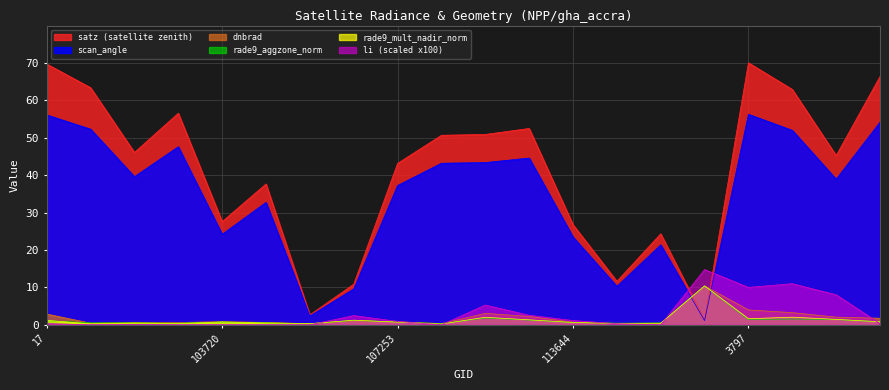

Reading left to right, transcribe all the data shown in this chart.

dnbrad: 2.9	0.4	0.7	0.6	0.8	0.6	0.3	1.1	0.8	0.3	3.1	2.2	0.7	0.3	0.4	10.4	4.0	3.3	2.1	1.8
satz: 69.7	63.4	46.1	56.6	27.6	37.7	2.7	10.9	43.1	50.7	50.9	52.5	26.8	11.6	24.3	1.3	70.0	62.9	45.2	66.4
scan_angle: 56.1	52.3	39.6	47.6	24.2	32.7	2.4	9.6	37.2	43.2	43.4	44.6	23.5	10.3	21.4	1.1	56.3	52.0	38.9	54.2
rade9_aggzone_norm: 1.1	0.5	0.5	0.4	0.8	0.5	0.3	1.2	0.8	0.3	1.8	1.3	0.6	0.4	0.5	10.4	1.4	1.6	1.4	0.8
rade9_mult_nadir_norm: 1.2	0.3	0.5	0.3	0.8	0.5	0.3	1.2	0.7	0.2	2.0	1.3	0.6	0.4	0.4	10.4	1.6	2.0	1.5	0.8
li: 0.3	0.0	0.1	0.0	0.0	0.0	0.0	2.5	0.9	0.0	5.3	2.5	1.1	0.3	0.0	14.8	10.0	11.0	8.0	0.3